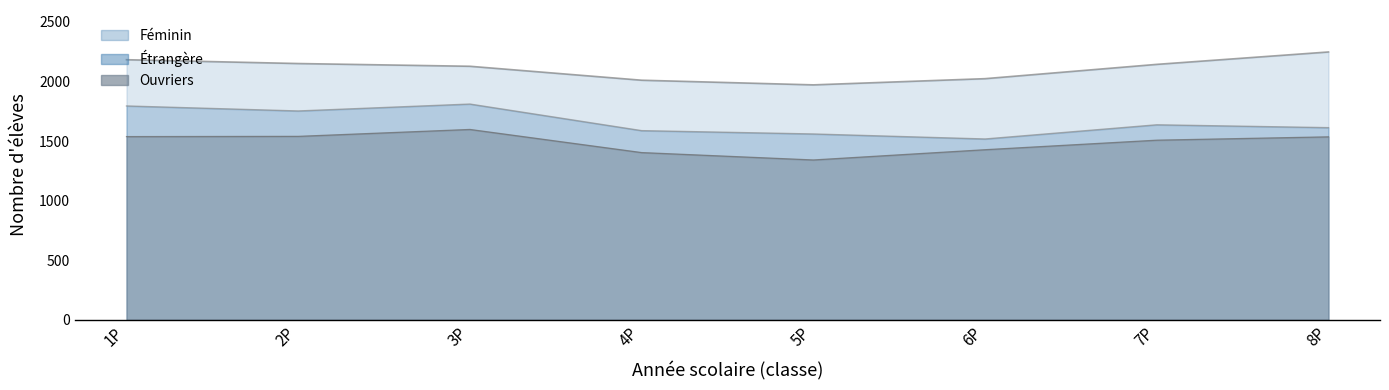

Which category has the highest value across all series?

8P